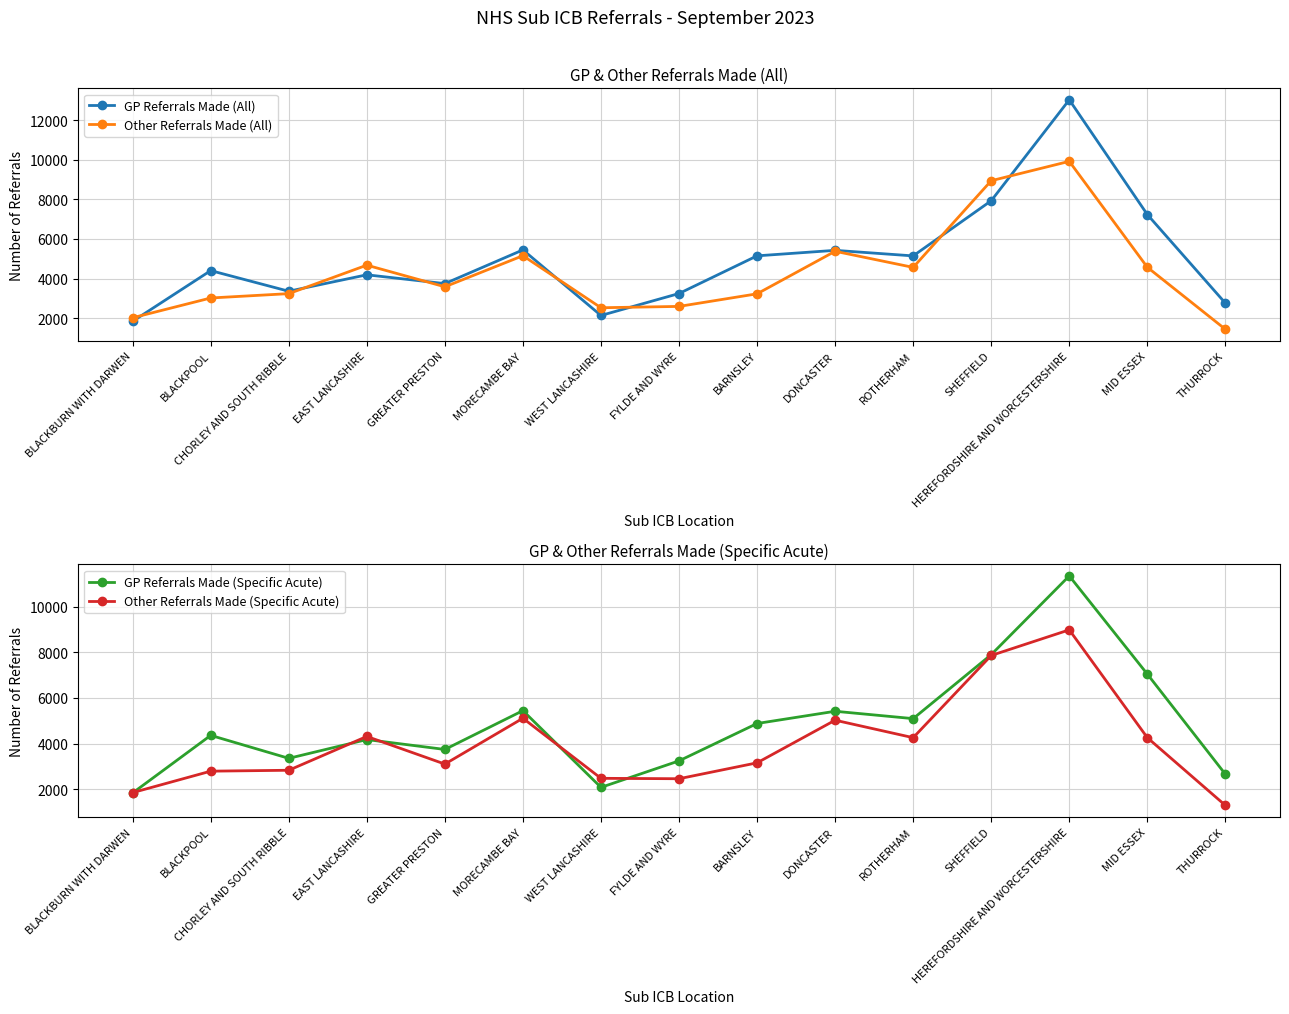

Reading left to right, extract all data points from this chart.

GP Referrals Made (All): BLACKBURN WITH DARWEN=1837	BLACKPOOL=4401	CHORLEY AND SOUTH RIBBLE=3357	EAST LANCASHIRE=4189	GREATER PRESTON=3743	MORECAMBE BAY=5448	WEST LANCASHIRE=2131	FYLDE AND WYRE=3242	BARNSLEY=5148	DONCASTER=5426	ROTHERHAM=5145	SHEFFIELD=7935	HEREFORDSHIRE AND WORCESTERSHIRE=13041	MID ESSEX=7238	THURROCK=2755
Other Referrals Made (All): BLACKBURN WITH DARWEN=2016	BLACKPOOL=3016	CHORLEY AND SOUTH RIBBLE=3236	EAST LANCASHIRE=4676	GREATER PRESTON=3582	MORECAMBE BAY=5155	WEST LANCASHIRE=2522	FYLDE AND WYRE=2590	BARNSLEY=3227	DONCASTER=5379	ROTHERHAM=4564	SHEFFIELD=8948	HEREFORDSHIRE AND WORCESTERSHIRE=9928	MID ESSEX=4571	THURROCK=1433
GP Referrals Made (Specific Acute): BLACKBURN WITH DARWEN=1832	BLACKPOOL=4358	CHORLEY AND SOUTH RIBBLE=3350	EAST LANCASHIRE=4174	GREATER PRESTON=3740	MORECAMBE BAY=5444	WEST LANCASHIRE=2076	FYLDE AND WYRE=3239	BARNSLEY=4879	DONCASTER=5416	ROTHERHAM=5093	SHEFFIELD=7901	HEREFORDSHIRE AND WORCESTERSHIRE=11357	MID ESSEX=7048	THURROCK=2654
Other Referrals Made (Specific Acute): BLACKBURN WITH DARWEN=1846	BLACKPOOL=2787	CHORLEY AND SOUTH RIBBLE=2827	EAST LANCASHIRE=4311	GREATER PRESTON=3098	MORECAMBE BAY=5110	WEST LANCASHIRE=2473	FYLDE AND WYRE=2455	BARNSLEY=3153	DONCASTER=5024	ROTHERHAM=4257	SHEFFIELD=7865	HEREFORDSHIRE AND WORCESTERSHIRE=8990	MID ESSEX=4258	THURROCK=1285